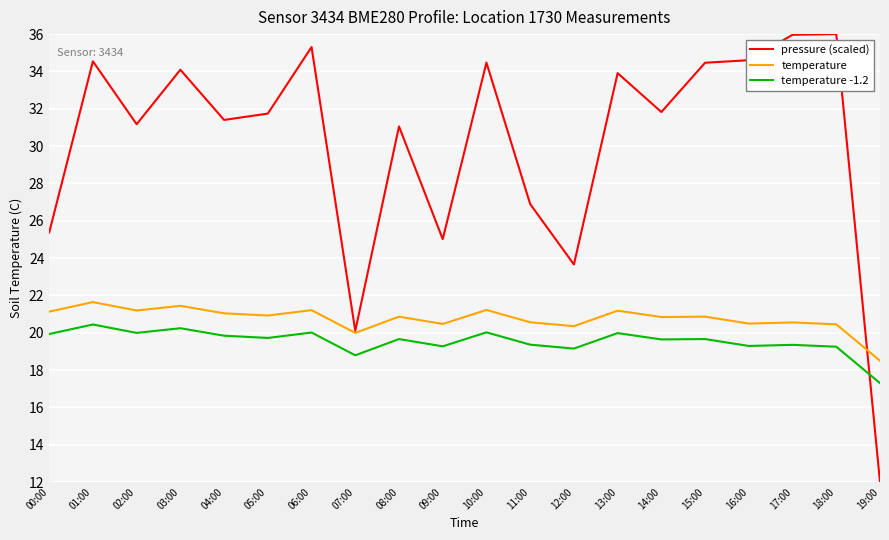

Rank the series by their maximum value, from lowest to highest.

temperature -1.2, temperature, pressure (scaled)